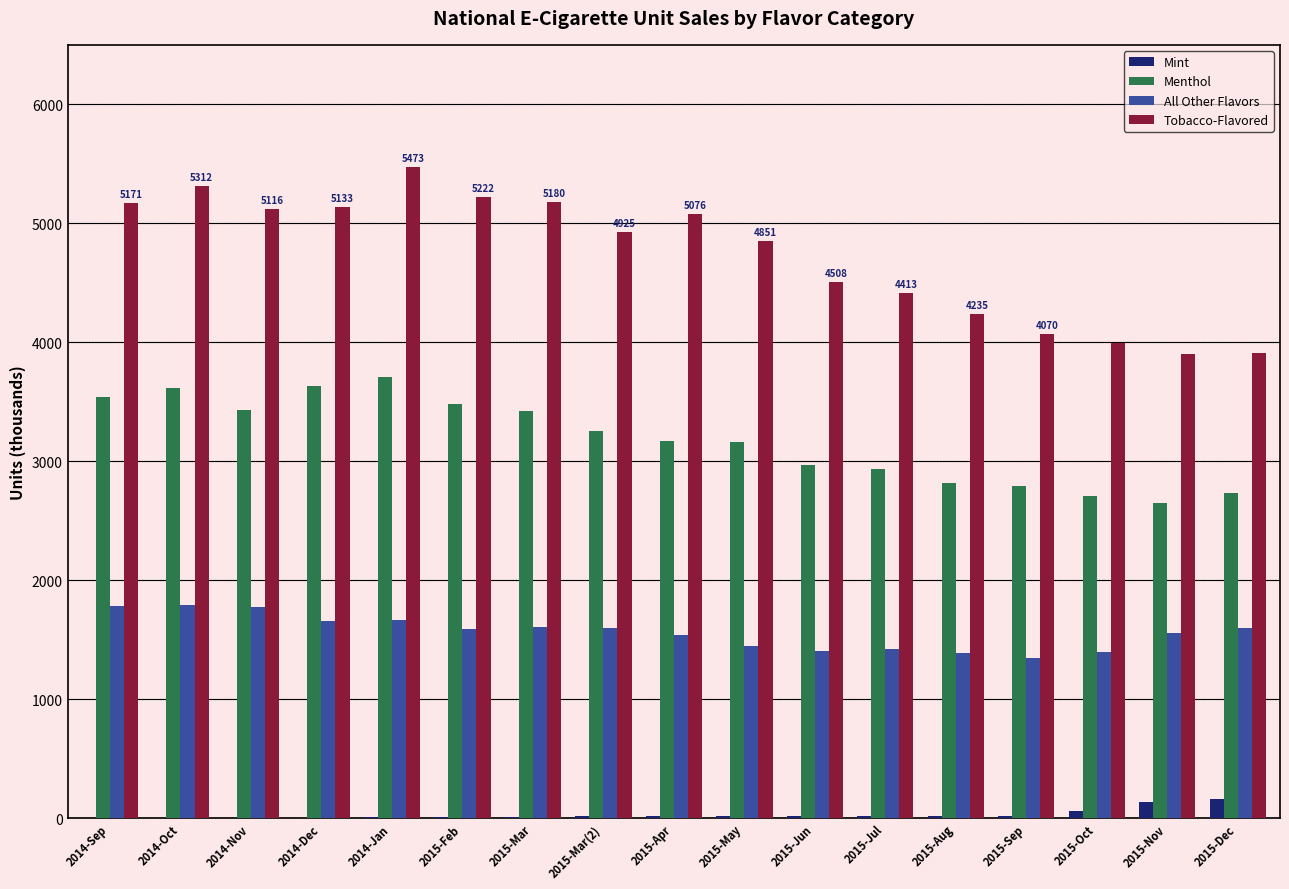

What is the sum of the All Other Flavors values at 2014-Dec and 2015-Aug?

3043.6